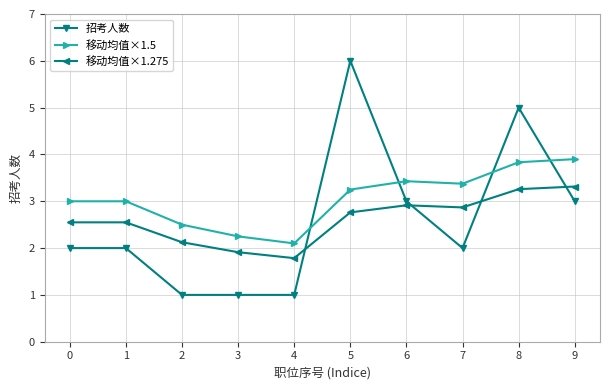

What is the total value across all series at 4?

4.9